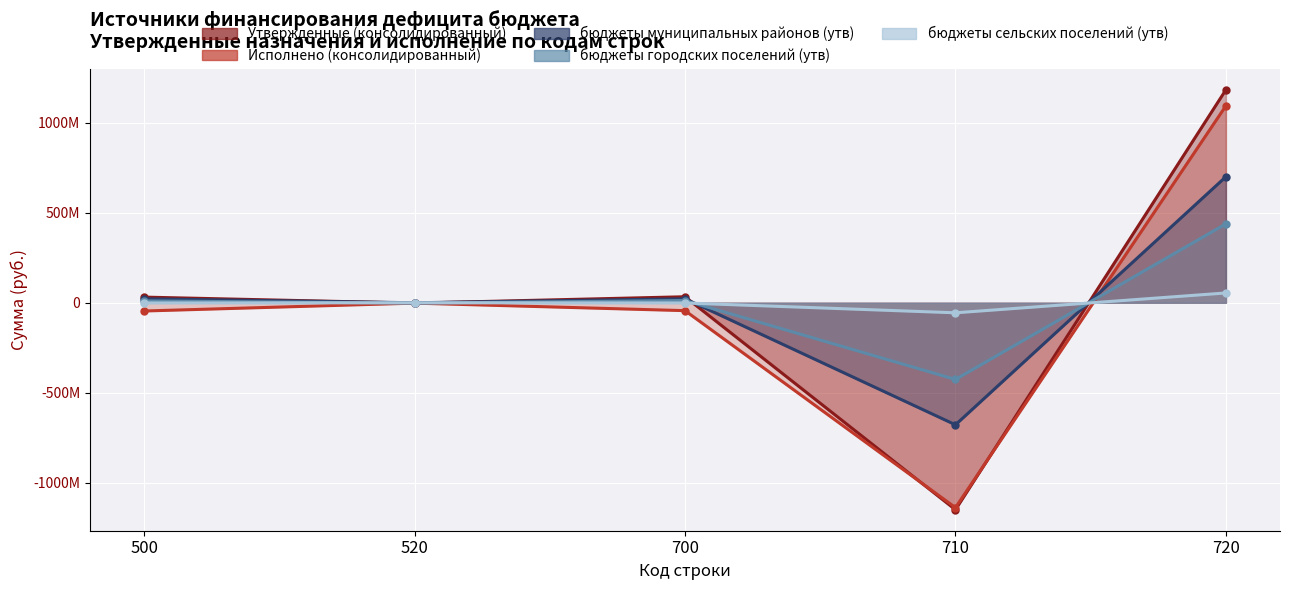

Reading left to right, list all the values displayed in this chart.

Утвержденные (консолидированный): 31321730.0	-2000000.0	33321730.0	-1148308631.0	1181630361.0
Исполнено (консолидированный): -45734304.2	-2000000.0	-43734304.2	-1136618588.2	1092884284.0
бюджеты муниципальных районов (утв): 22173962.9	0.0	22173962.9	-677148824.4	699322787.4
бюджеты городских поселений (утв): 10386387.1	-2000000.0	12386387.1	-425620442.6	438006829.6
бюджеты сельских поселений (утв): -1238620.0	0.0	-1238620.0	-55672255.6	54433635.6